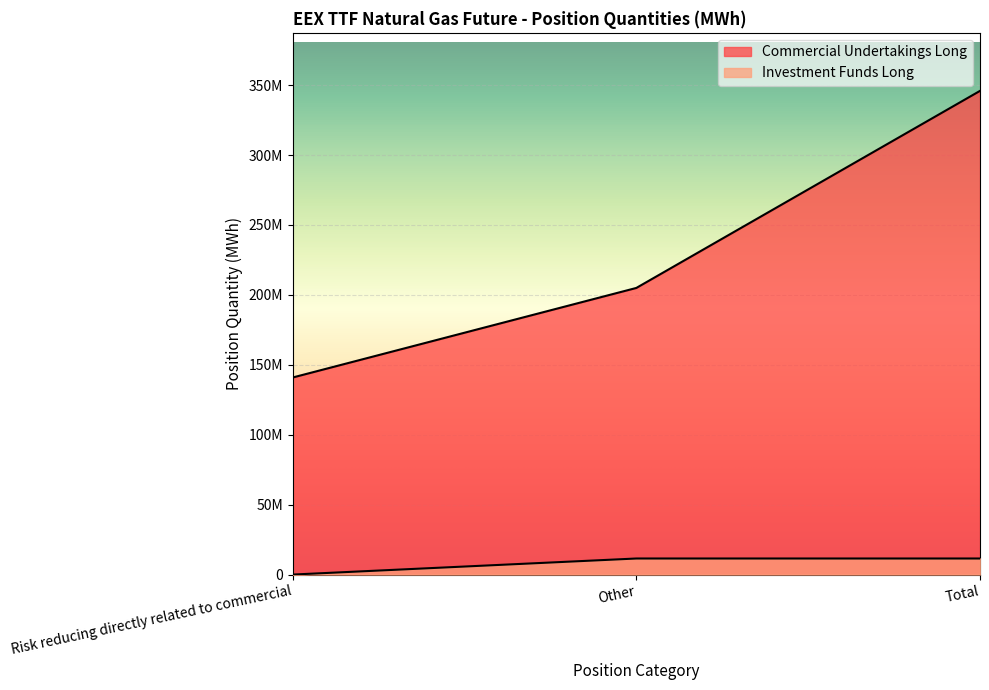

What are all the series names shown in the legend?

Commercial Undertakings Long, Investment Funds Long